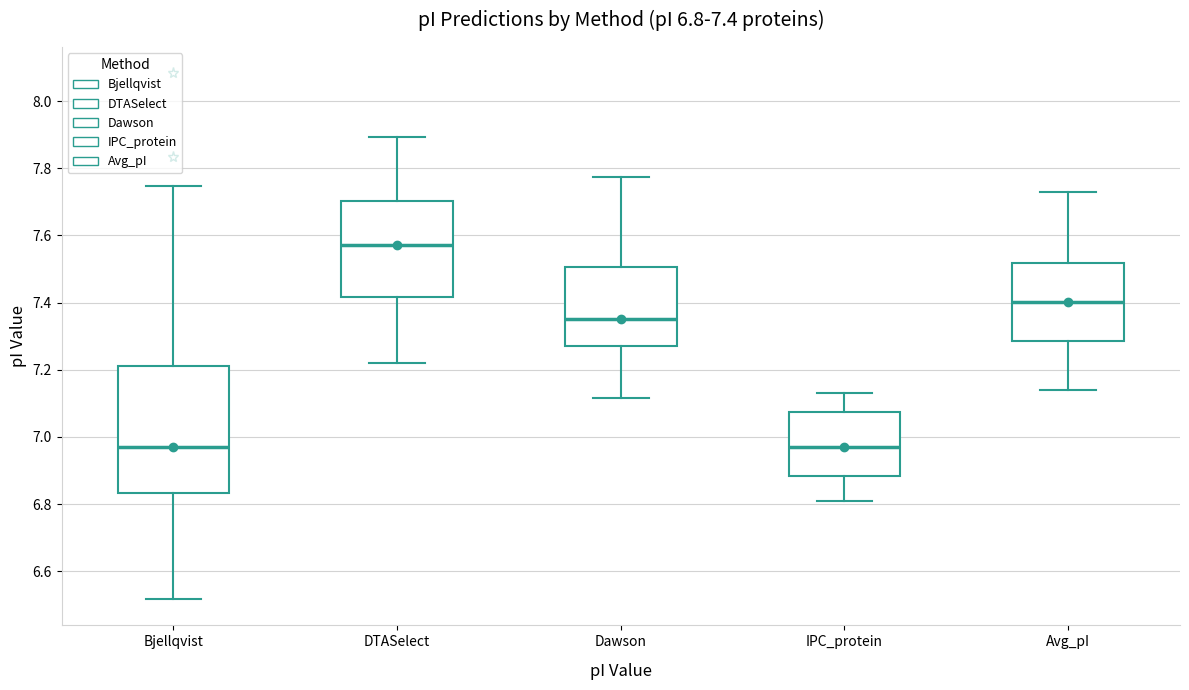

Comparing the boxes themselves (not the whiskers), which one is the tallest?

Bjellqvist